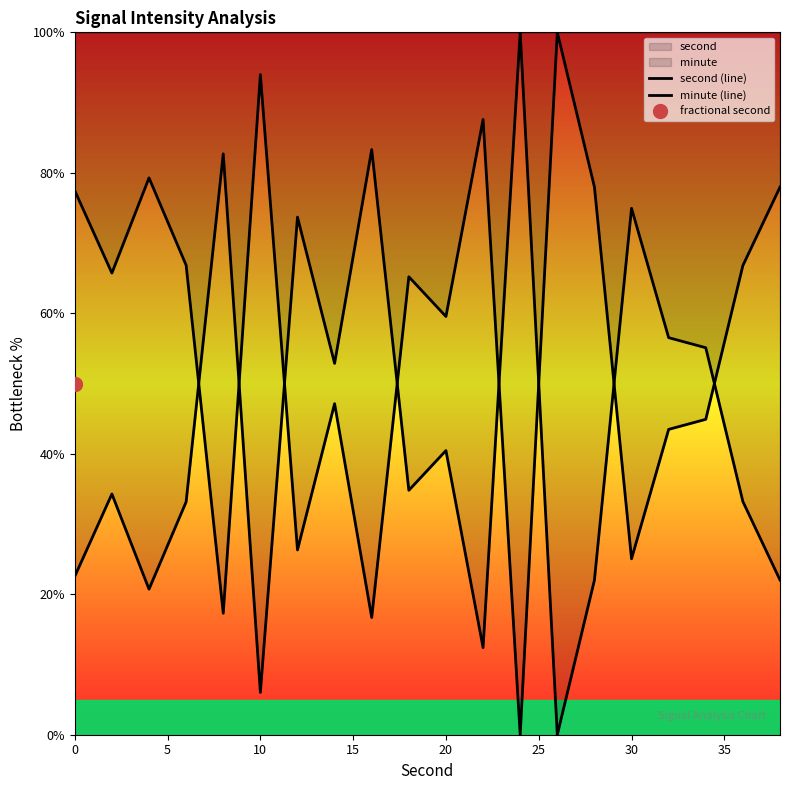

Which series contains the highest Y value?

second (line)